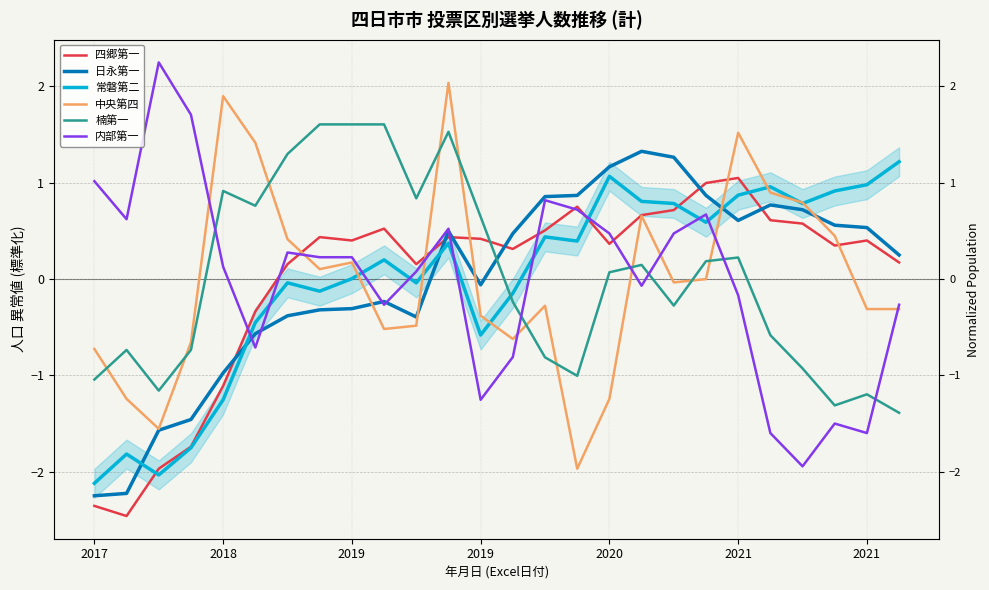

What are all the series names shown in the legend?

四郷第一, 日永第一, 常磐第二, 中央第四, 楠第一, 内部第一